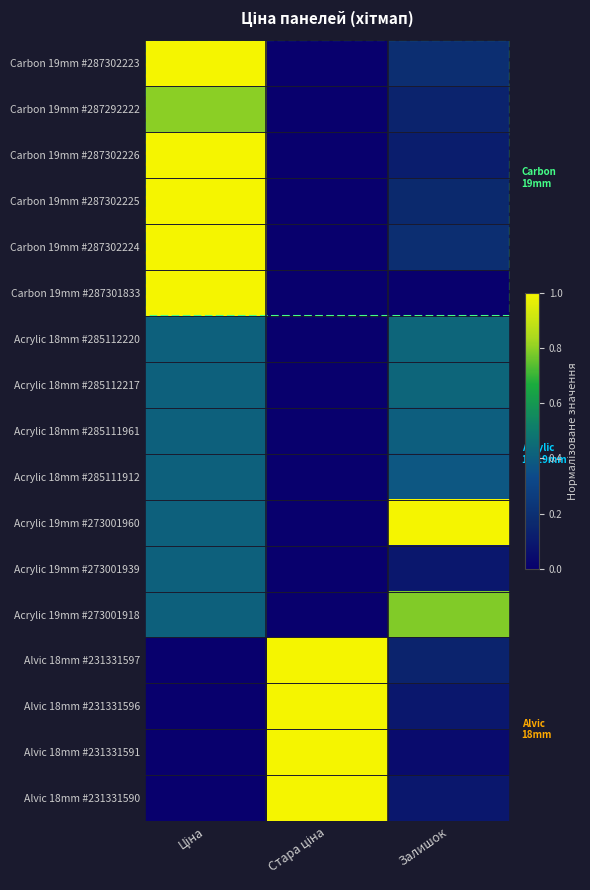

How many distinct data groups are displayed?

17